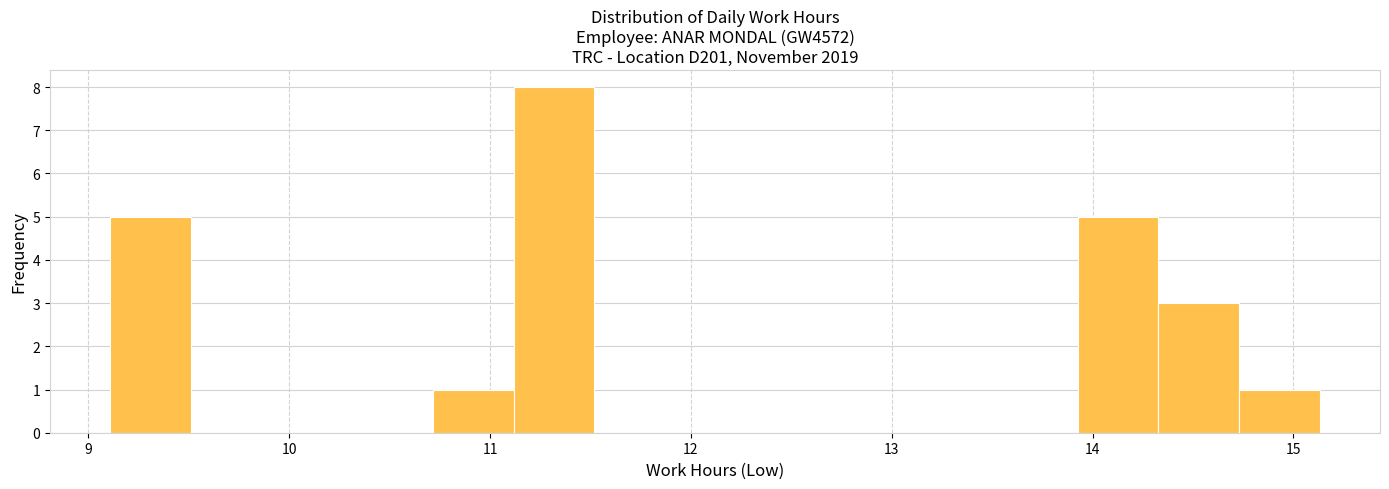

Reading left to right, list every bar in this chart as the range it spans on the x-axis followed by its height. Neither the bar edges nor the heights are printed on the chart, so give them approximately, as read against the axes.

9.1 to 9.5: 5
9.5 to 9.9: 0
9.9 to 10.3: 0
10.3 to 10.7: 0
10.7 to 11.1: 1
11.1 to 11.5: 8
11.5 to 11.9: 0
11.9 to 12.3: 0
12.3 to 12.7: 0
12.7 to 13.1: 0
13.1 to 13.5: 0
13.5 to 13.9: 0
13.9 to 14.3: 5
14.3 to 14.7: 3
14.7 to 15.1: 1